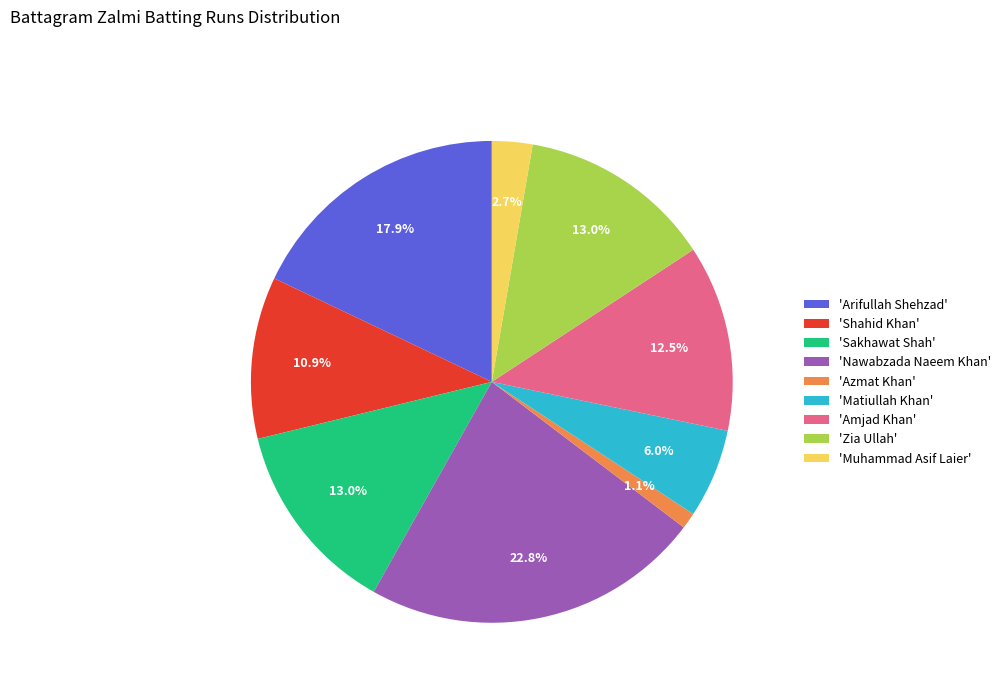

Which slice is the smallest?

'Azmat Khan'